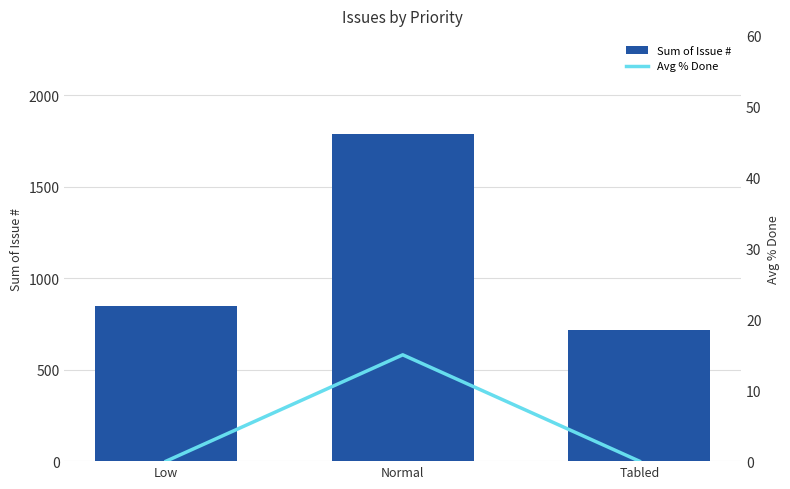

What is the spread (max minus min) of values at Tabled?

716